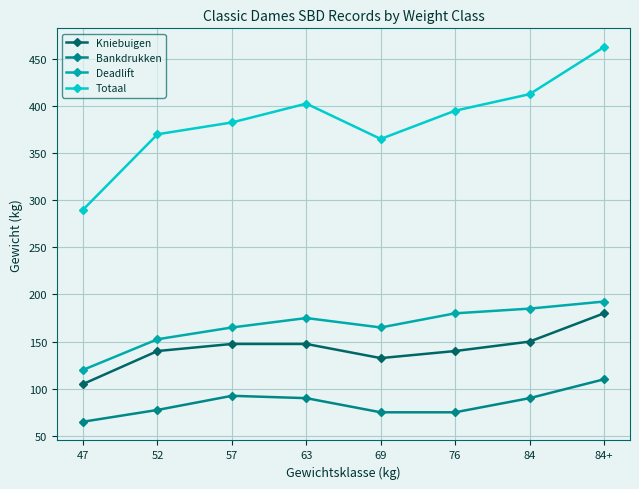

Is it true that Kniebuigen equals 141.0 at 47?

False